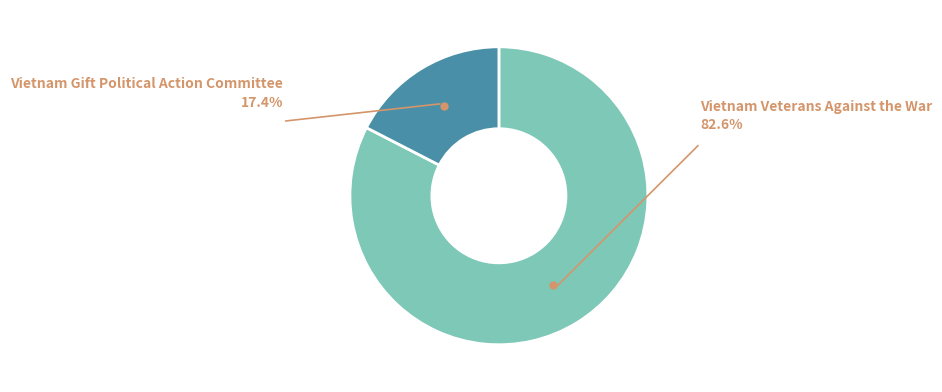

Is there a majority slice in this chart?

Yes